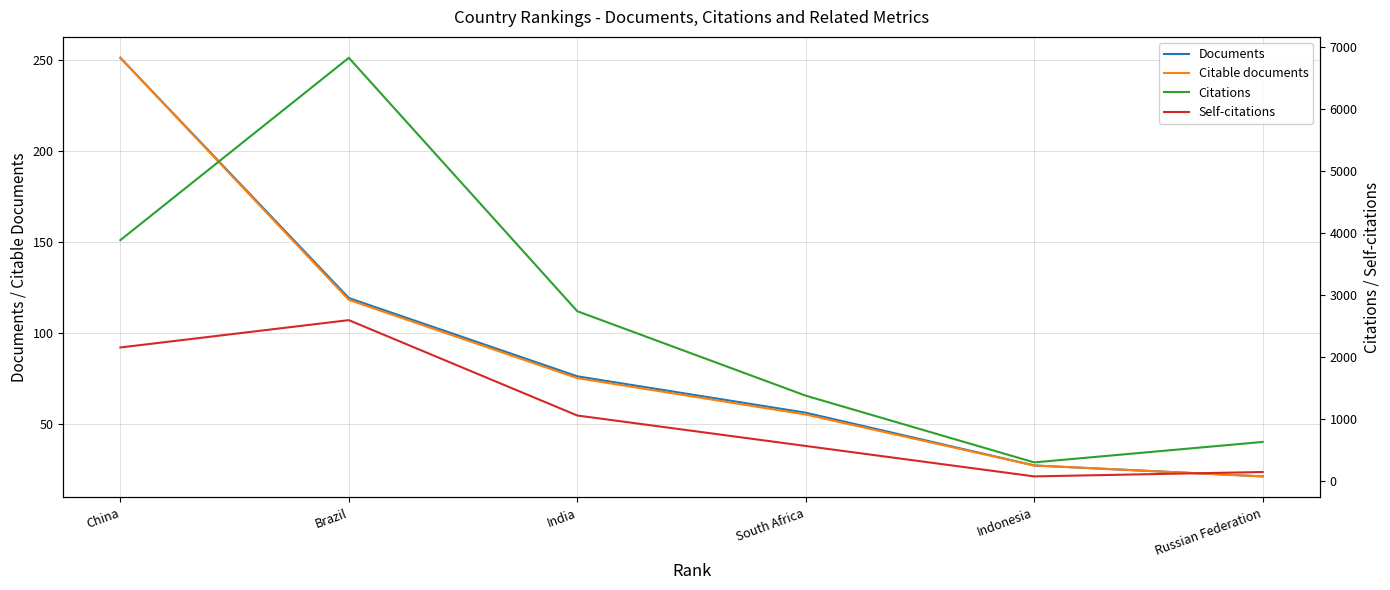

The Citations series shows 3884 at China. True or false?

True